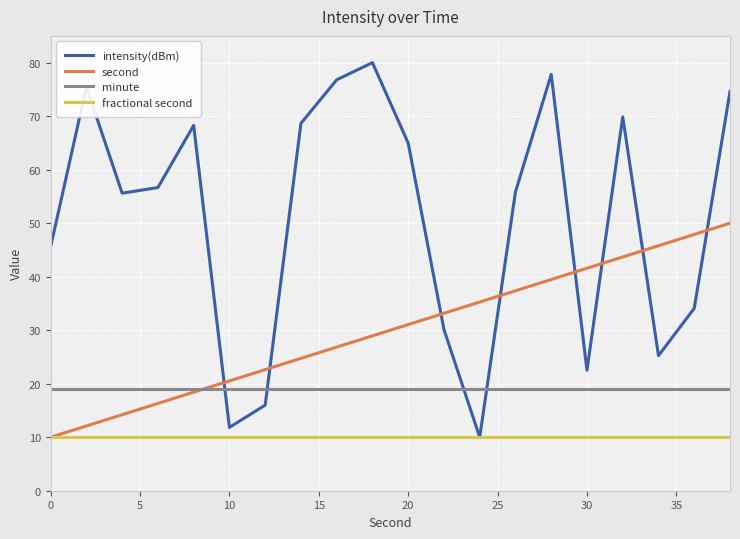

True or false: intensity(dBm) and minute cross at least once.

True